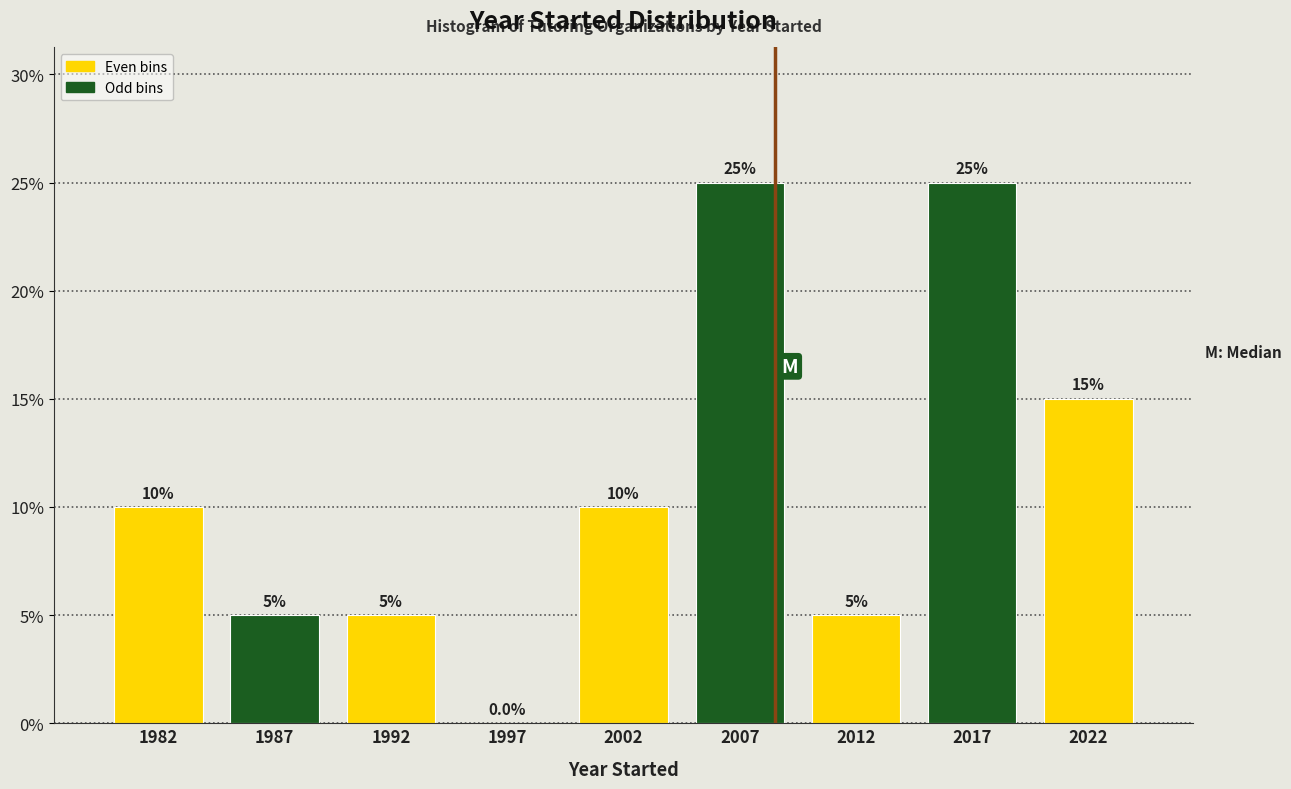

Reading left to right, transcribe all the data shown in this chart.

1982=10	1987=5	1992=5	1997=0	2002=10	2007=25	2012=5	2017=25	2022=15